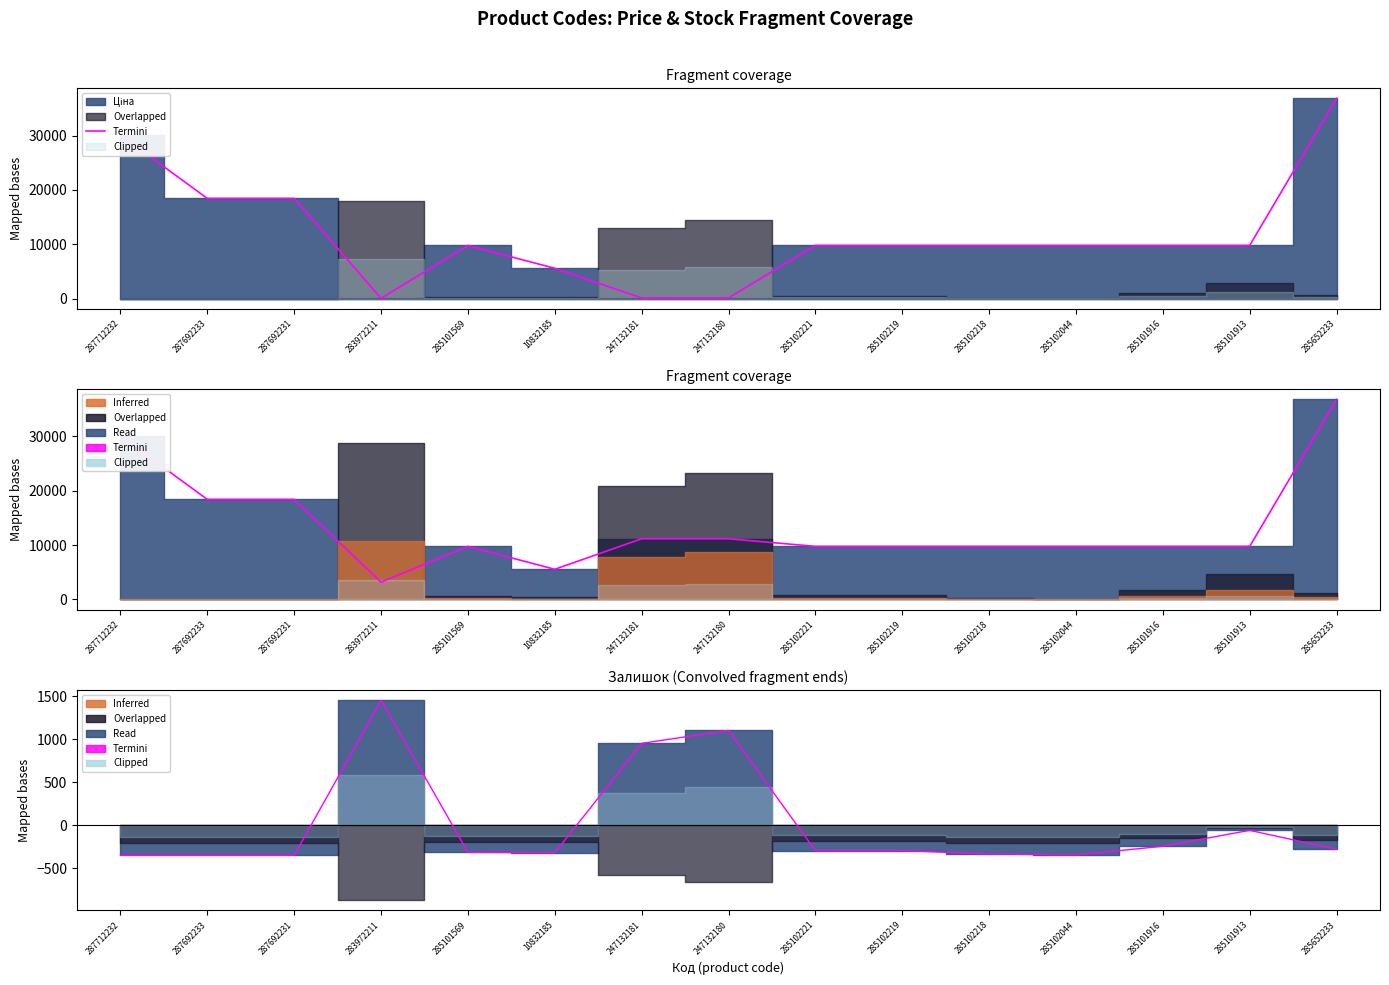

At which category does the data reach its first local peak?

283972211